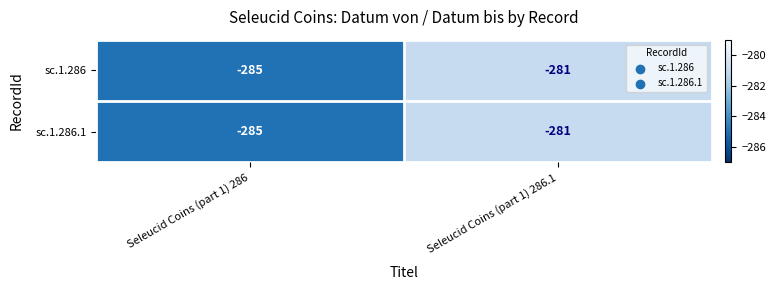

What is the sum of all sc.1.286.1 values?

-566